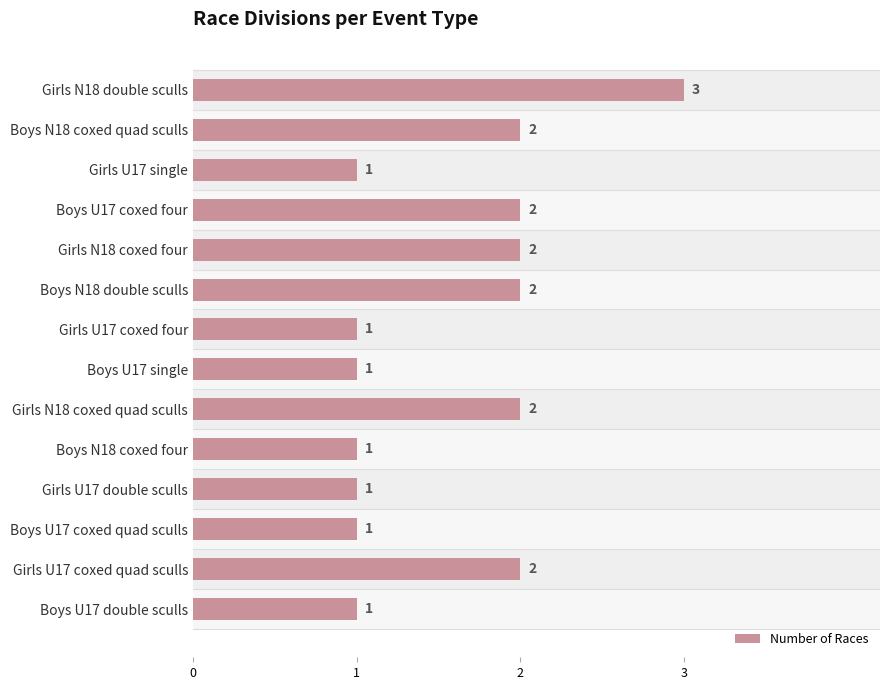

Approximately how many times larger is the value at Boys N18 coxed quad sculls compared to Boys U17 coxed quad sculls?

2.0